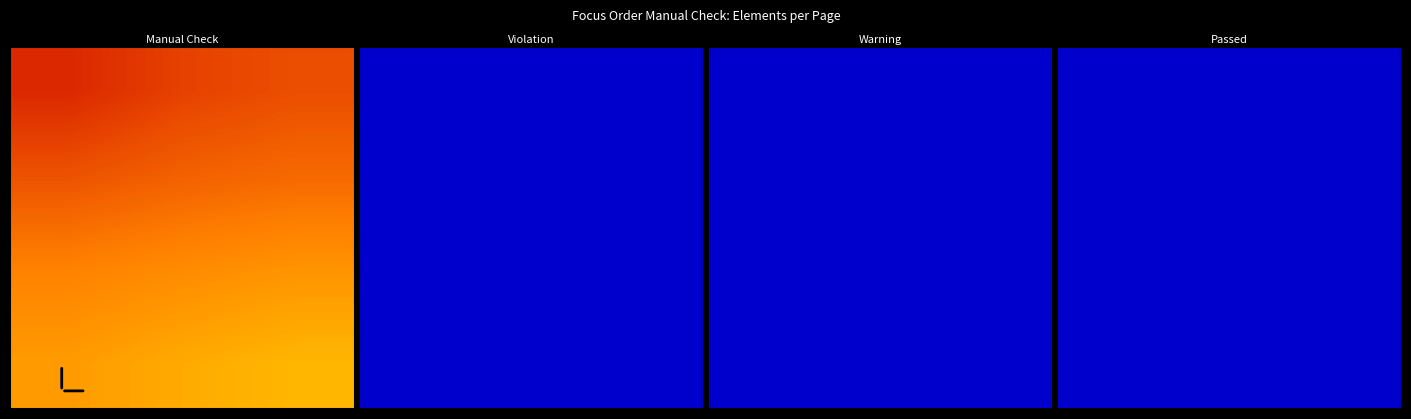

What is the greatest value displayed?

80